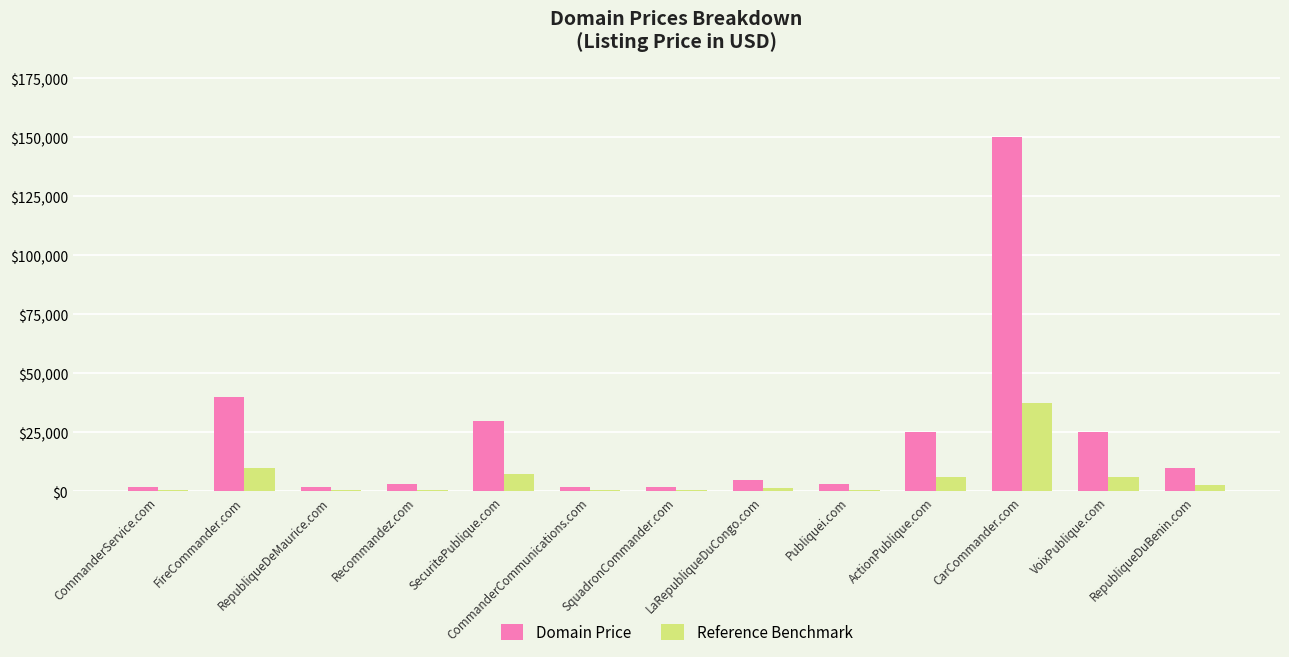

What is the greatest value displayed?

149888